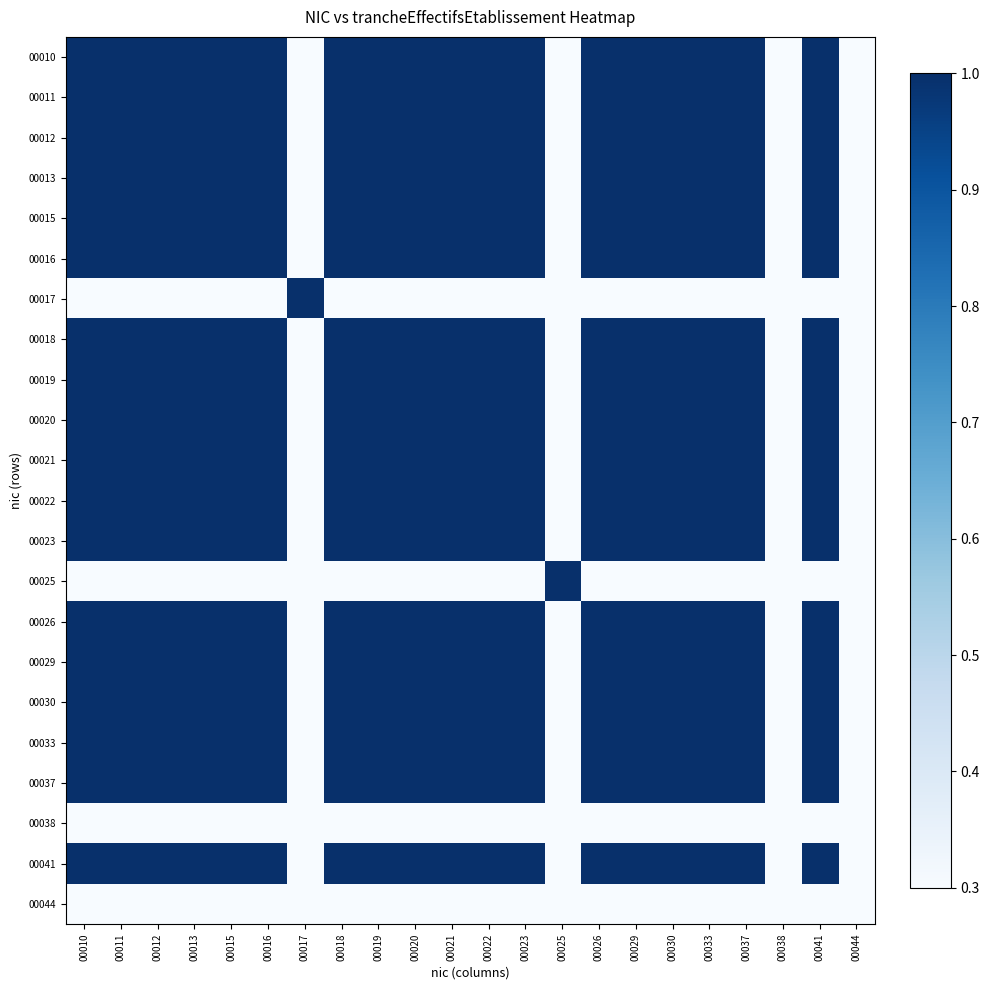

Rank the series by their maximum value, from lowest to highest.

00038, 00044, 00017, 00025, 00010, 00011, 00016, 00020, 00022, 00033, 00037, 00013, 00021, 00023, 00026, 00029, 00030, 00041, 00012, 00015, 00018, 00019